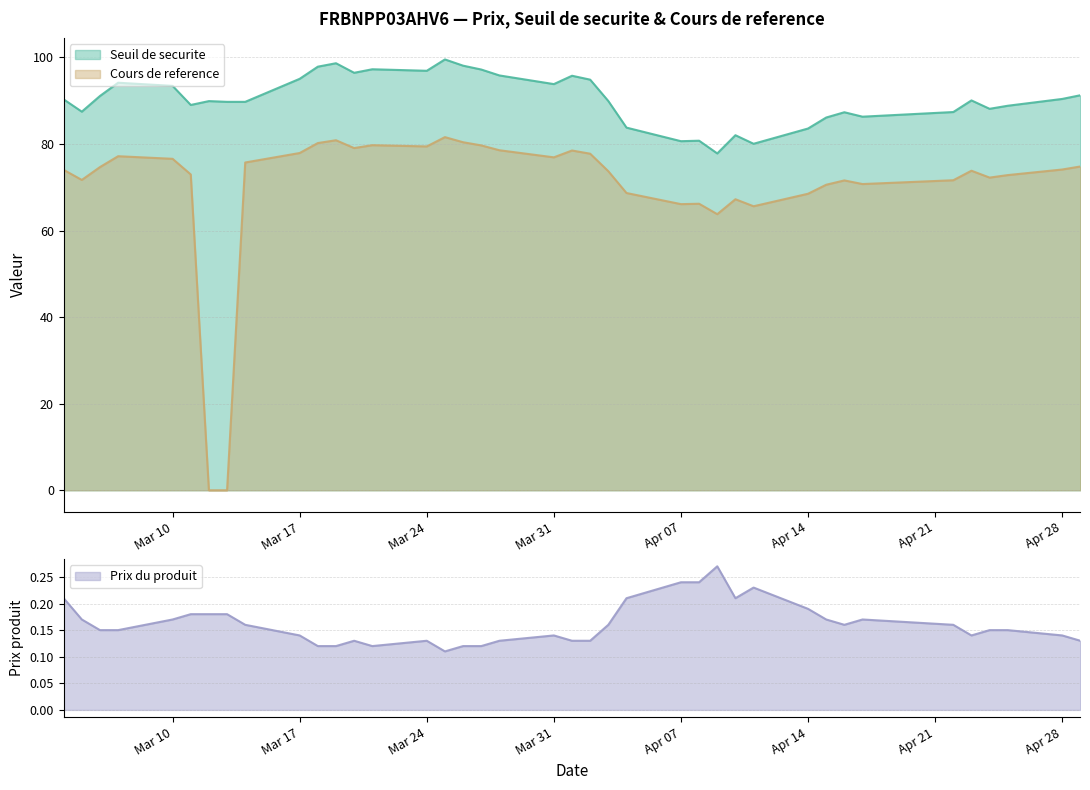

What is the difference between the highest and lowest values at 2025-03-05?

87.3